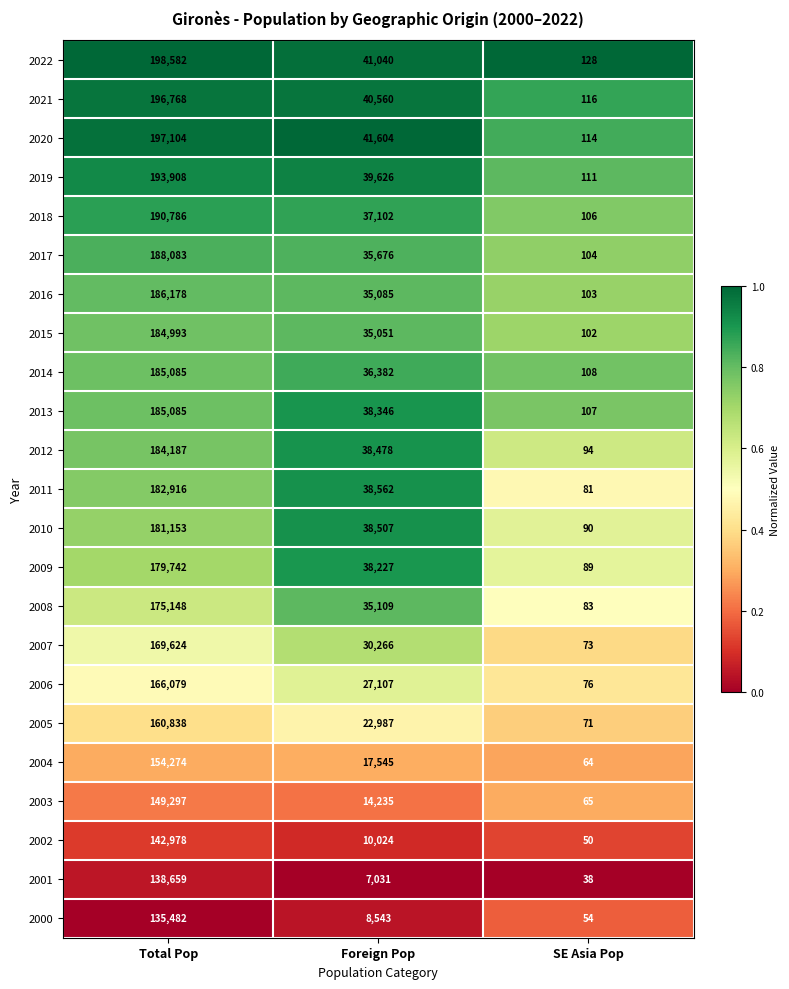

Rank the series at Foreign Pop from lowest to highest value.

2001, 2000, 2002, 2003, 2004, 2005, 2006, 2007, 2015, 2016, 2008, 2017, 2014, 2018, 2009, 2013, 2012, 2010, 2011, 2019, 2021, 2022, 2020